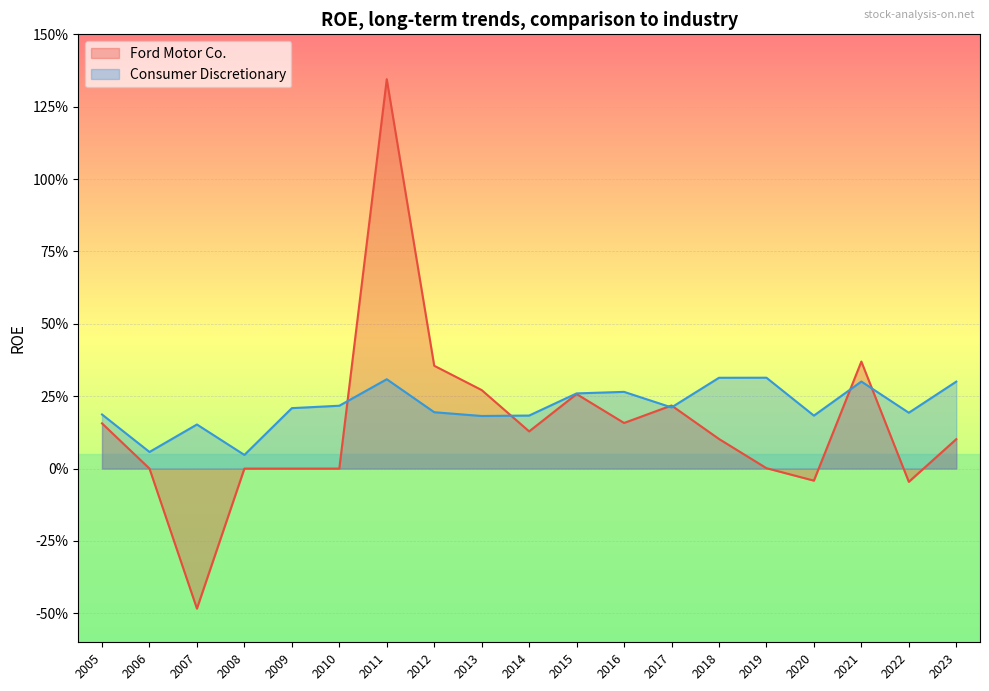

Which series has the largest range (max minus min)?

Ford Motor Co.